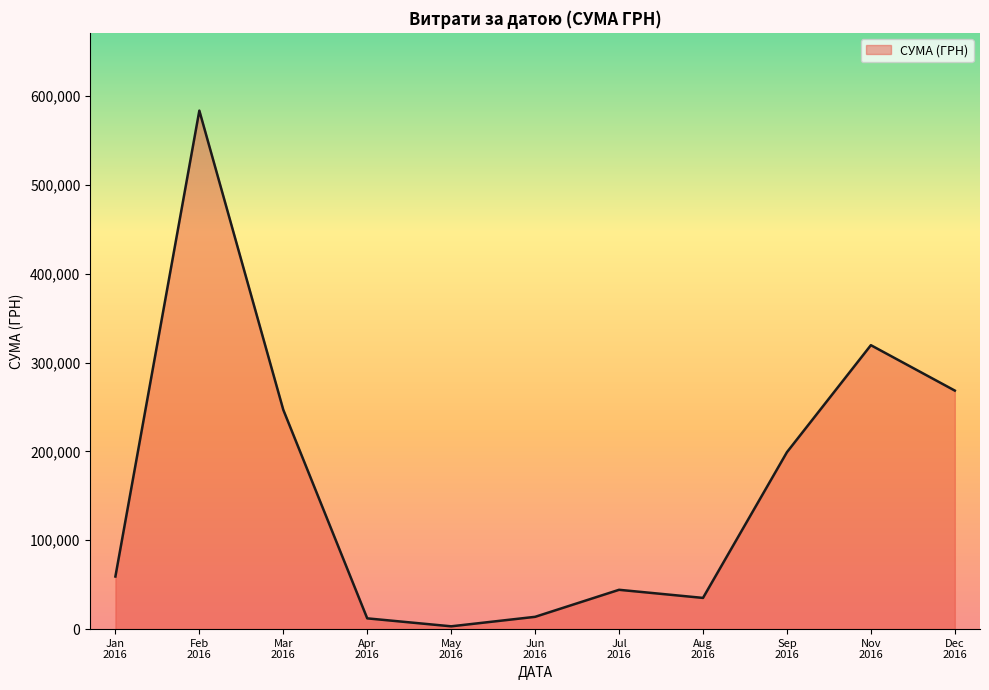

How many interior local valleys (lower than both neighbors) does the data have?

2